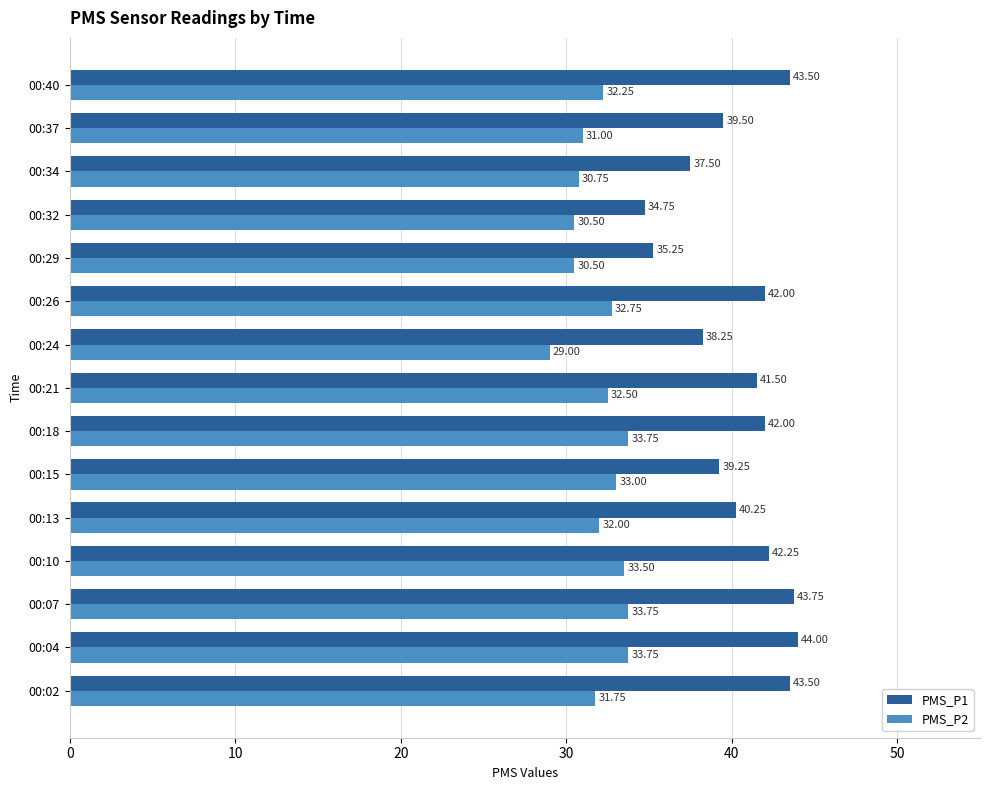

Which series has the largest total across all categories?

PMS_P1